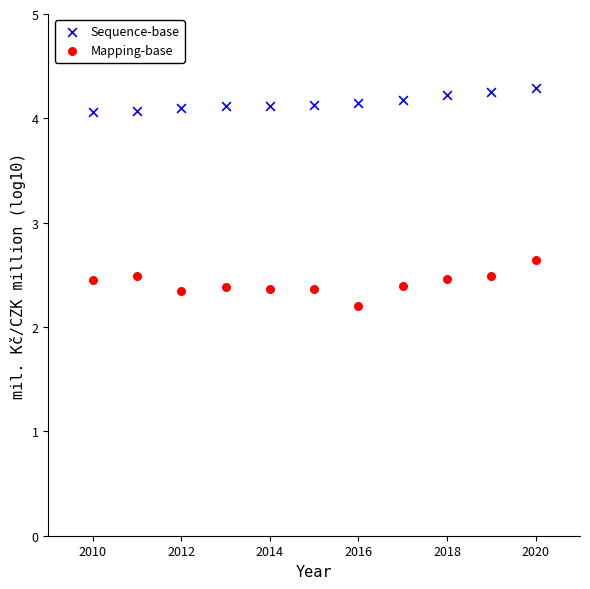

In the Mapping-base series, what Y value is closest to 2?

2.2